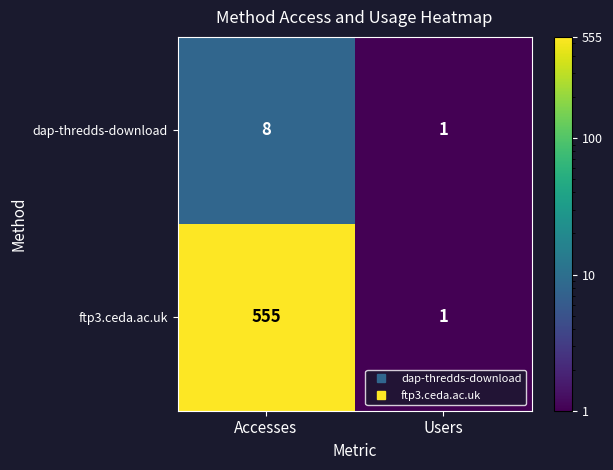

List the series in order of their peak value, lowest first.

dap-thredds-download, ftp3.ceda.ac.uk